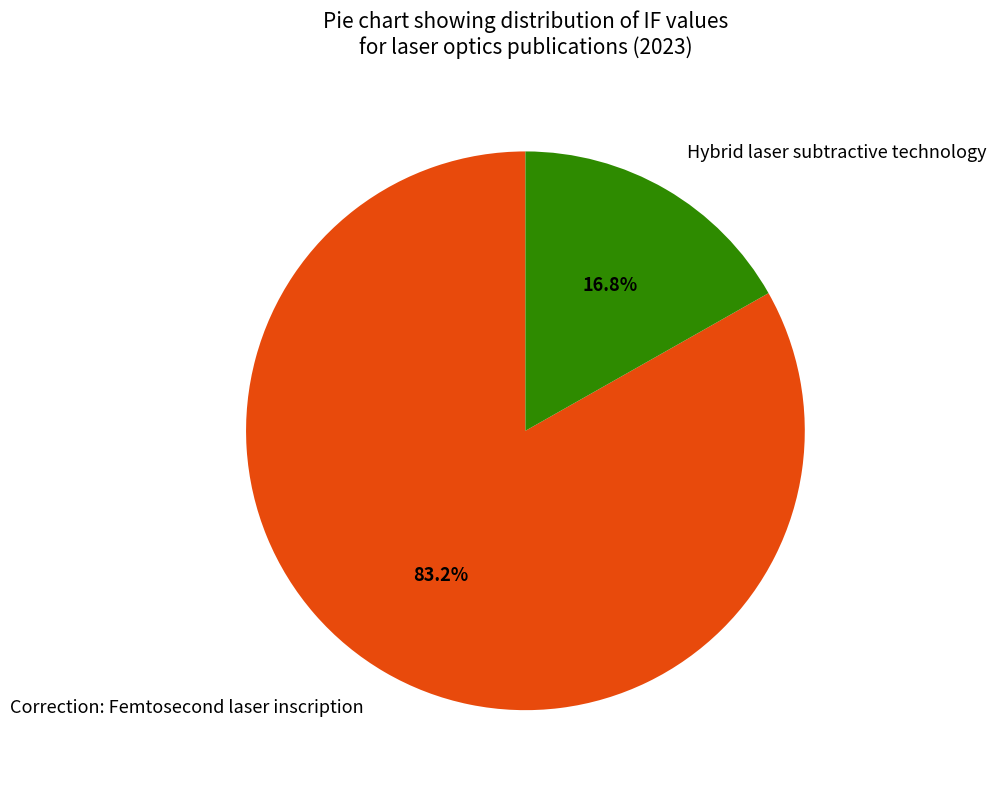

True or false: Hybrid laser subtractive technology accounts for 31% of the total.

False